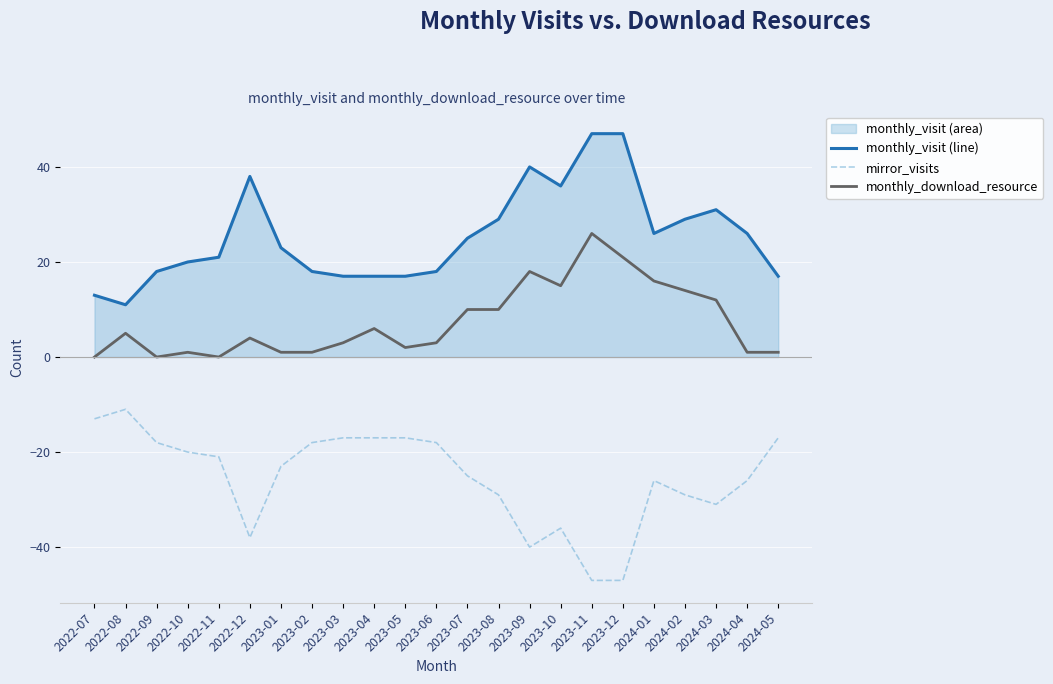

How many data points in monthly_download_resource are above 4?

11